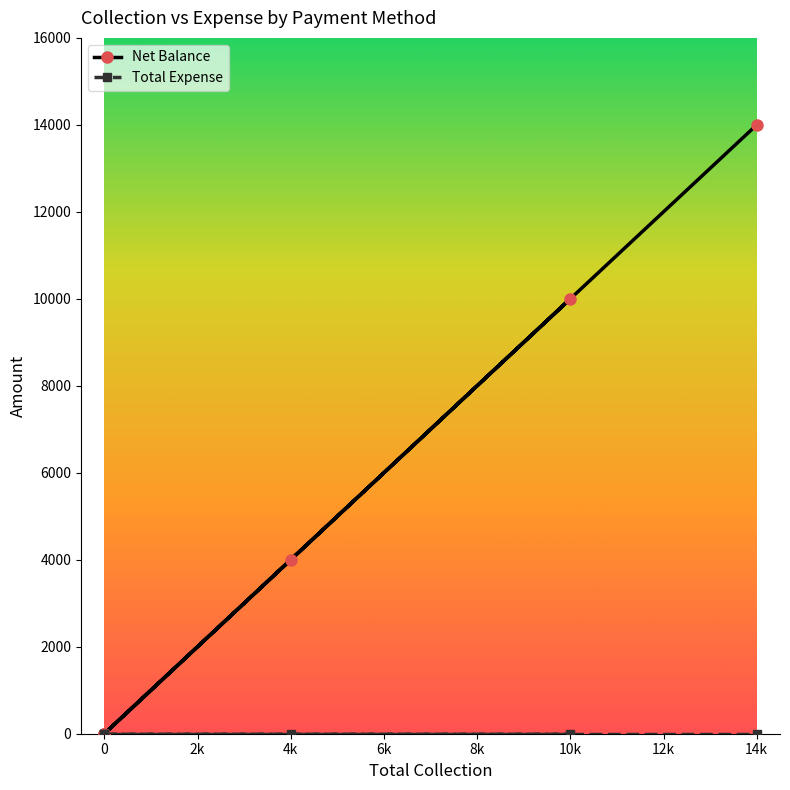

True or false: Net Balance and Total Expense intersect in this chart.

False